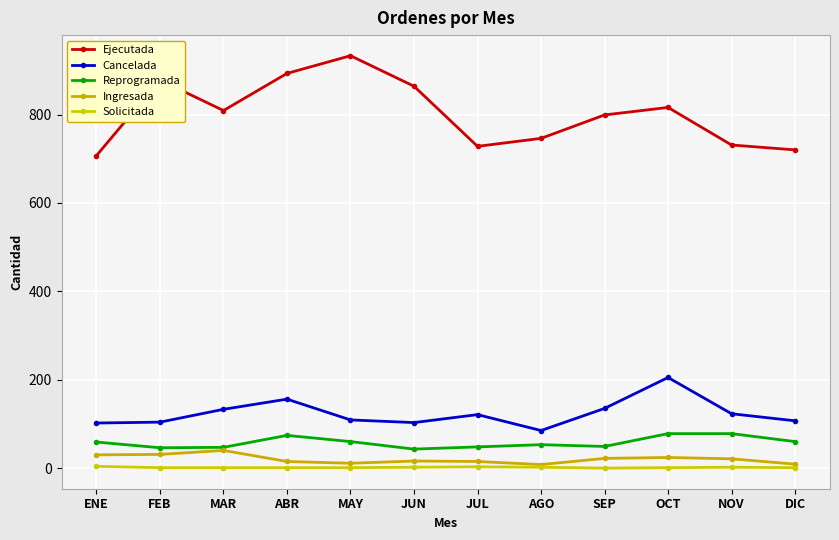

How many data points does each series have?

12